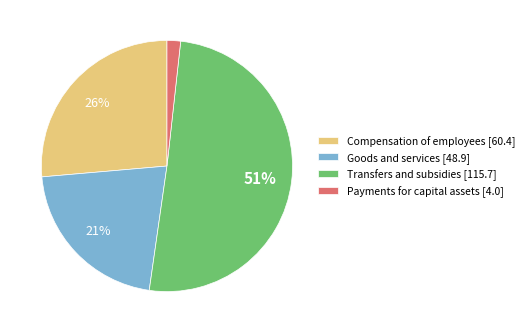

Does any single category account for the majority?

Yes